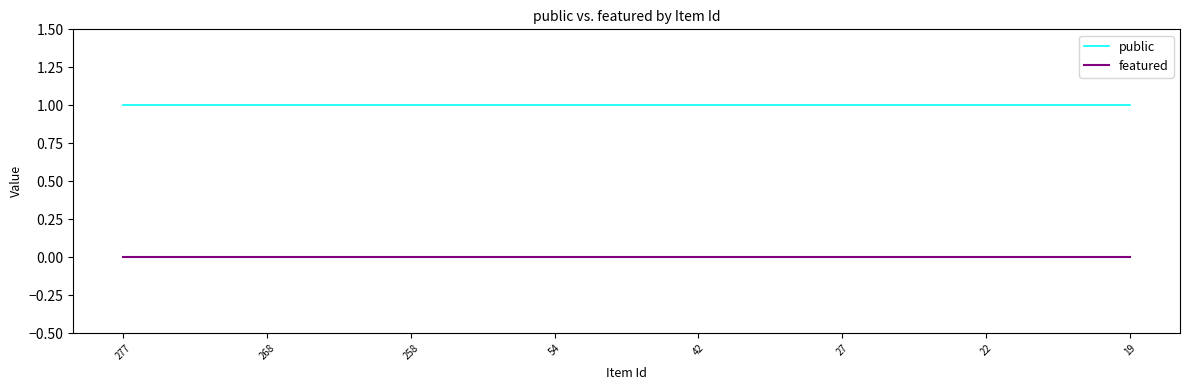

Reading left to right, extract all data points from this chart.

public: 277=1	268=1	258=1	54=1	42=1	27=1	22=1	19=1
featured: 277=0	268=0	258=0	54=0	42=0	27=0	22=0	19=0